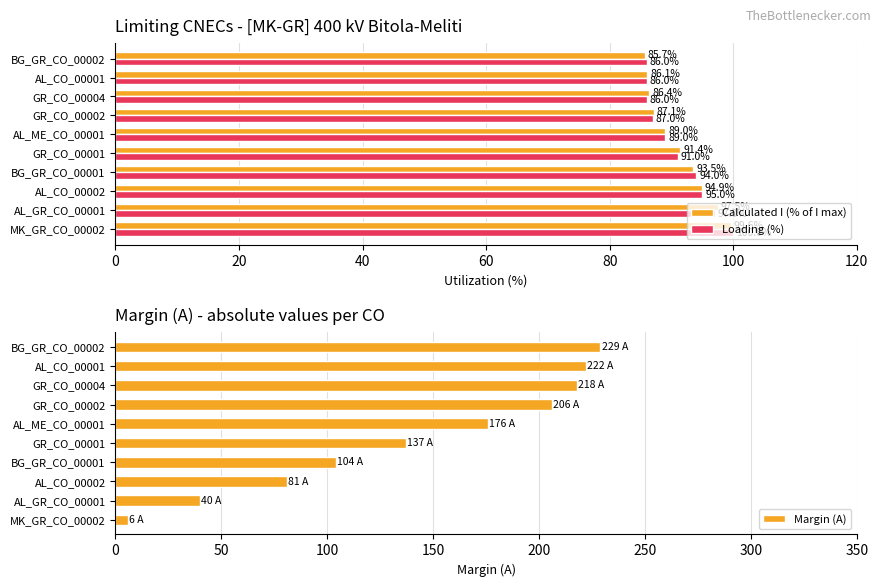

How many values in the Calculated I (% of I max) series are below 91?

5